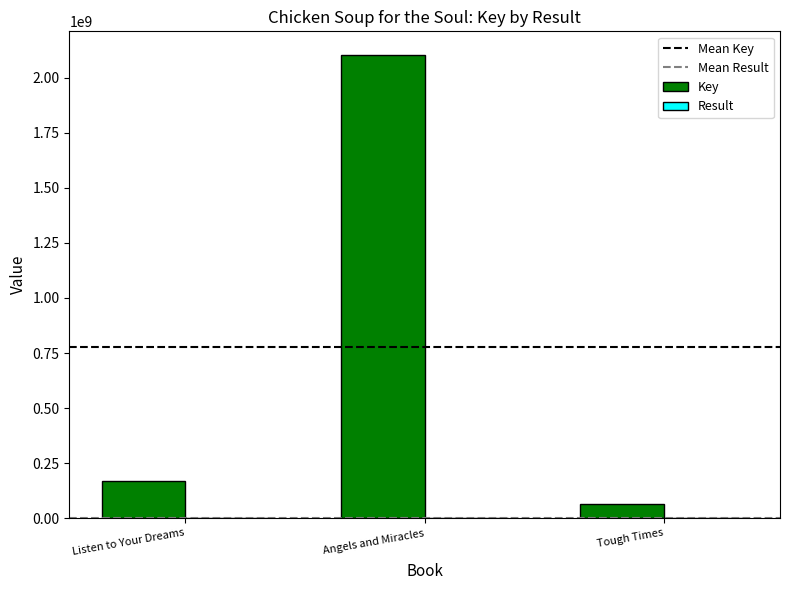

At which category does the chart reach its peak across all series?

Angels and Miracles